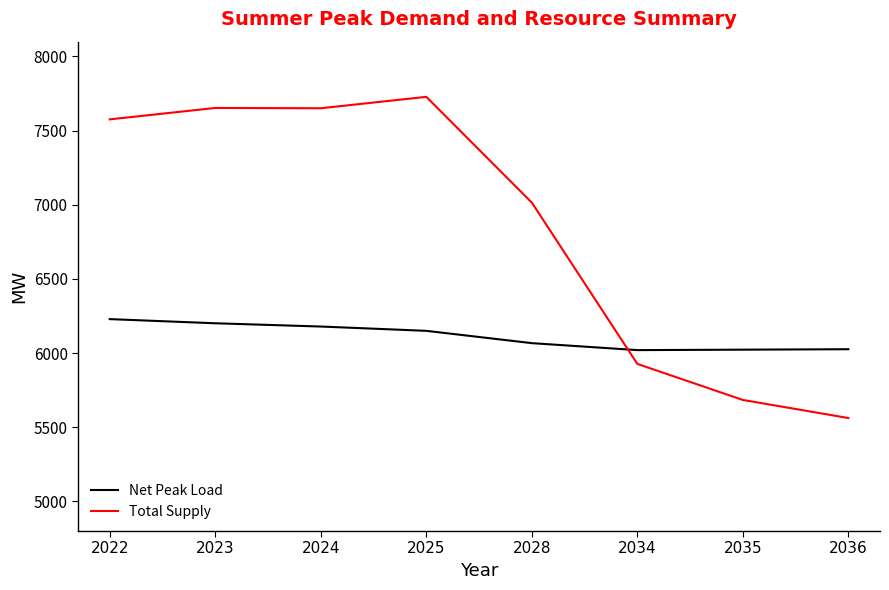

How many distinct data groups are displayed?

2